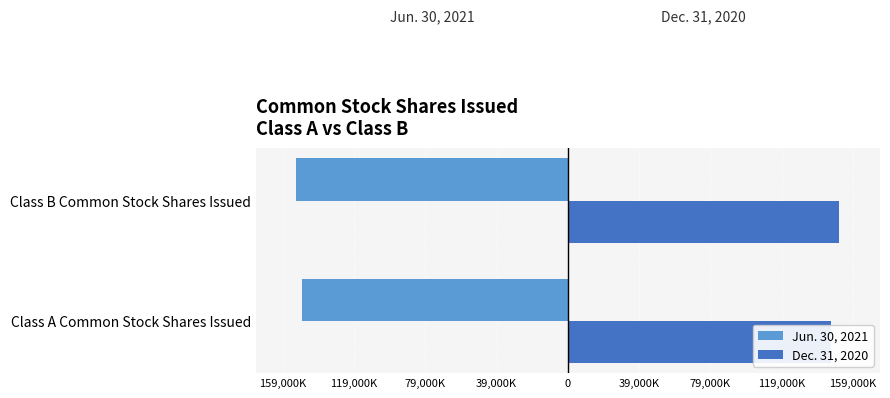

Reading left to right, list all the values displayed in this chart.

Jun. 30, 2021: -149209000	-152117000
Dec. 31, 2020: 147674000	152117000